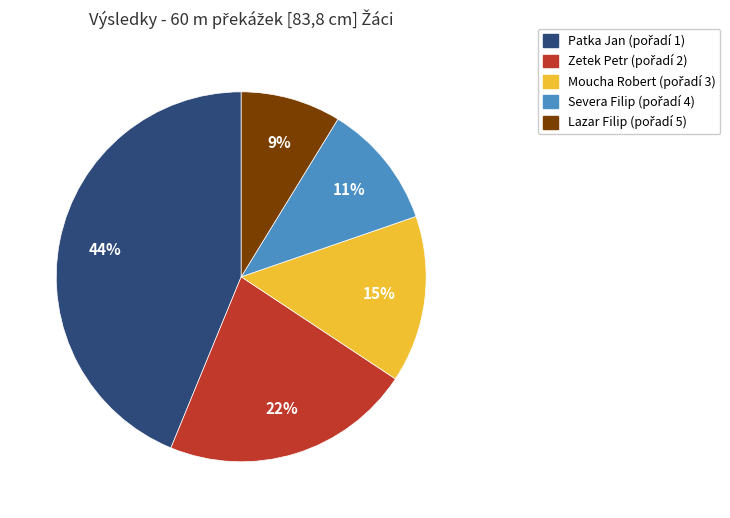

What is the smallest slice in the pie chart?

Lazar Filip